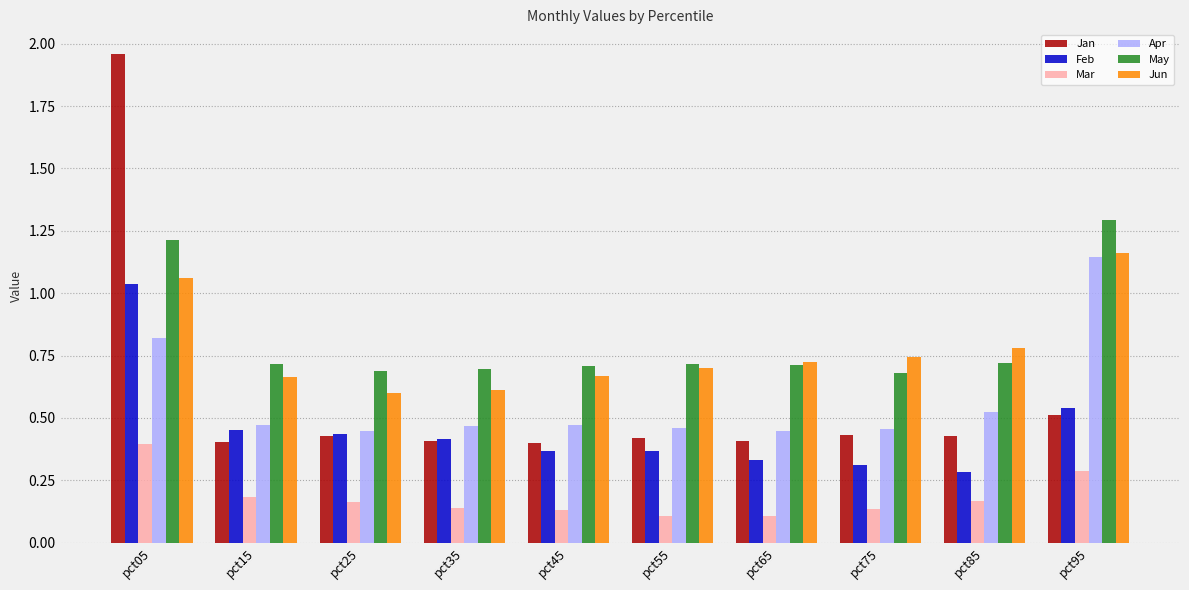

Rank the series at pct05 from lowest to highest value.

Mar, Apr, Feb, Jun, May, Jan